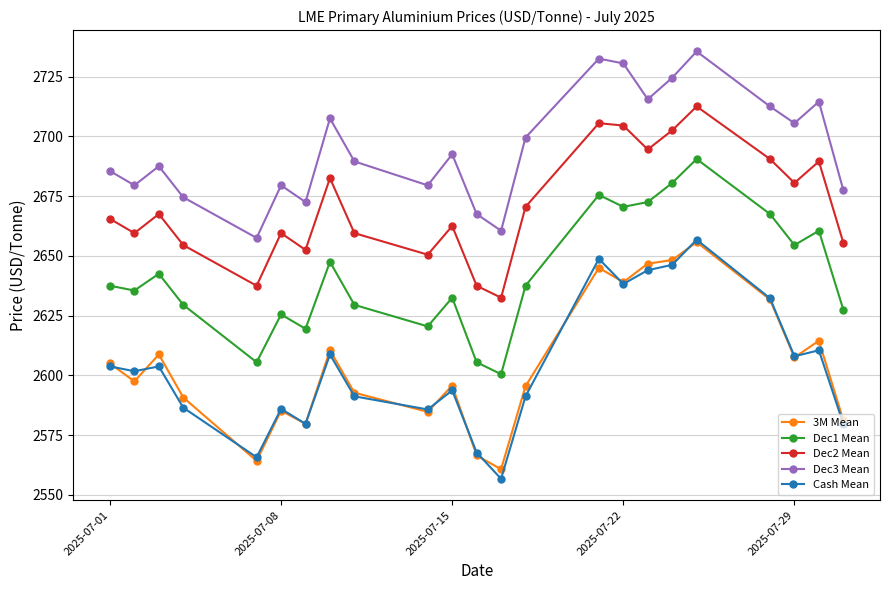

What is the maximum value shown in the chart?

2735.5